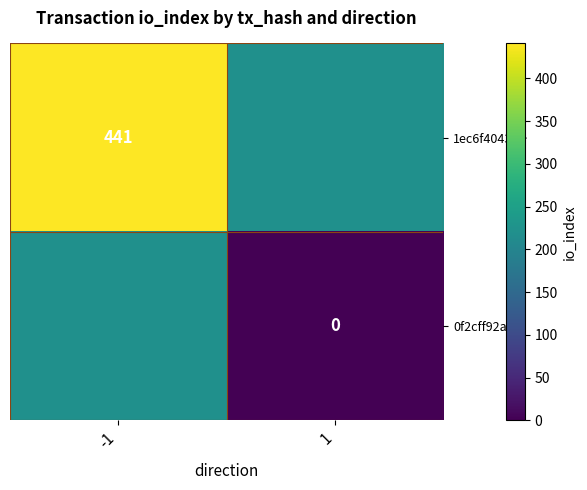

At which label does 1ec6f4043f… reach its peak?

-1